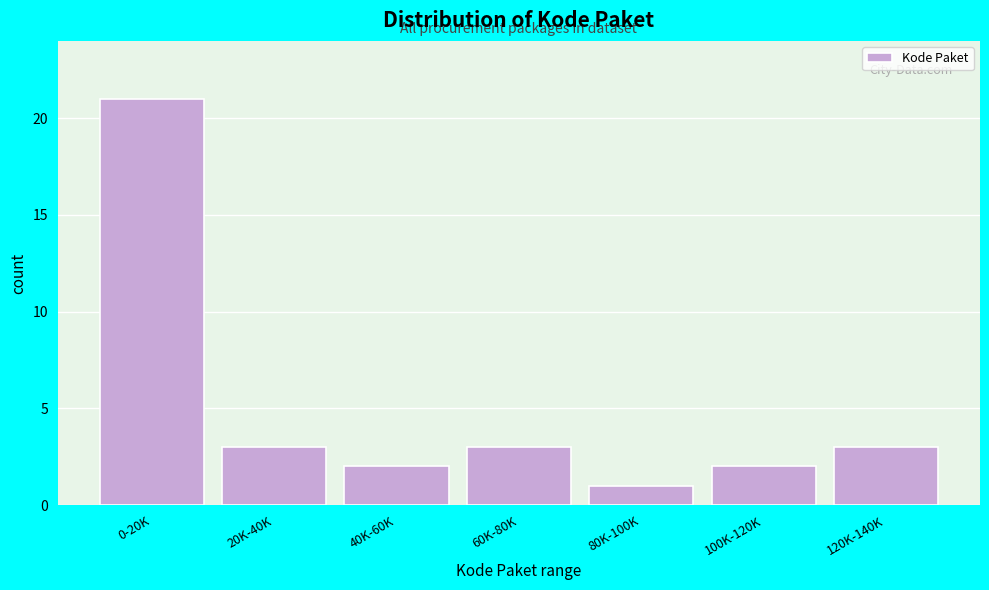

Reading right to left, list all the values displayed in this chart.

3	2	1	3	2	3	21